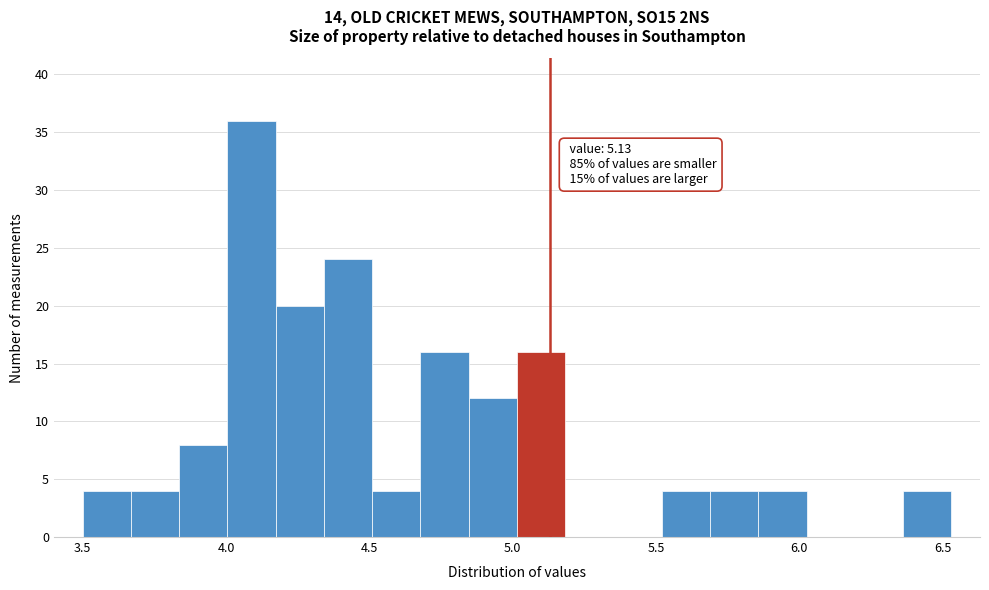

Read against the x-axis, roughly where is the centre of the tallest bar?

4.10